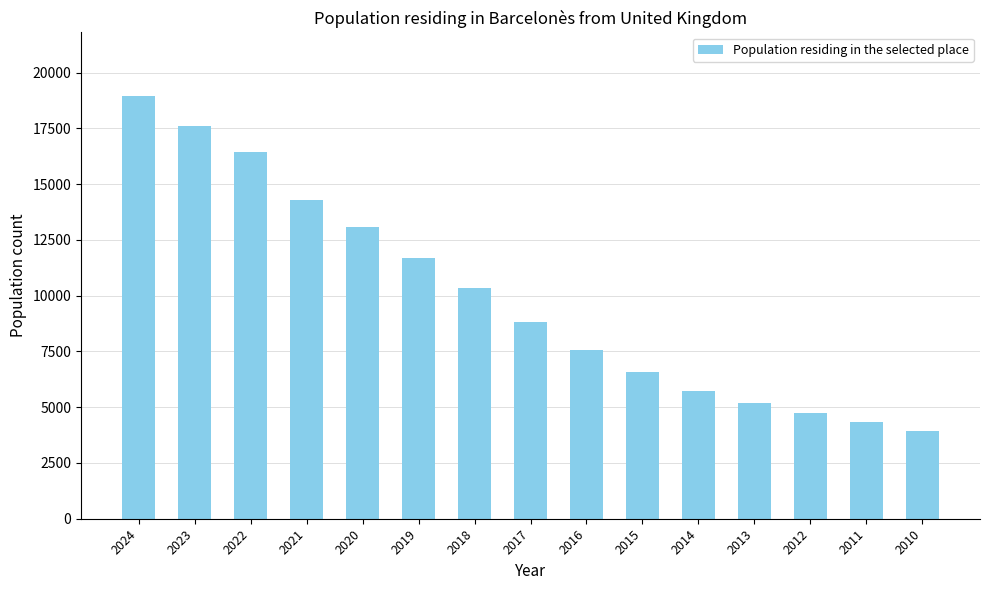

At which label does the data first exceed 8802?

2024